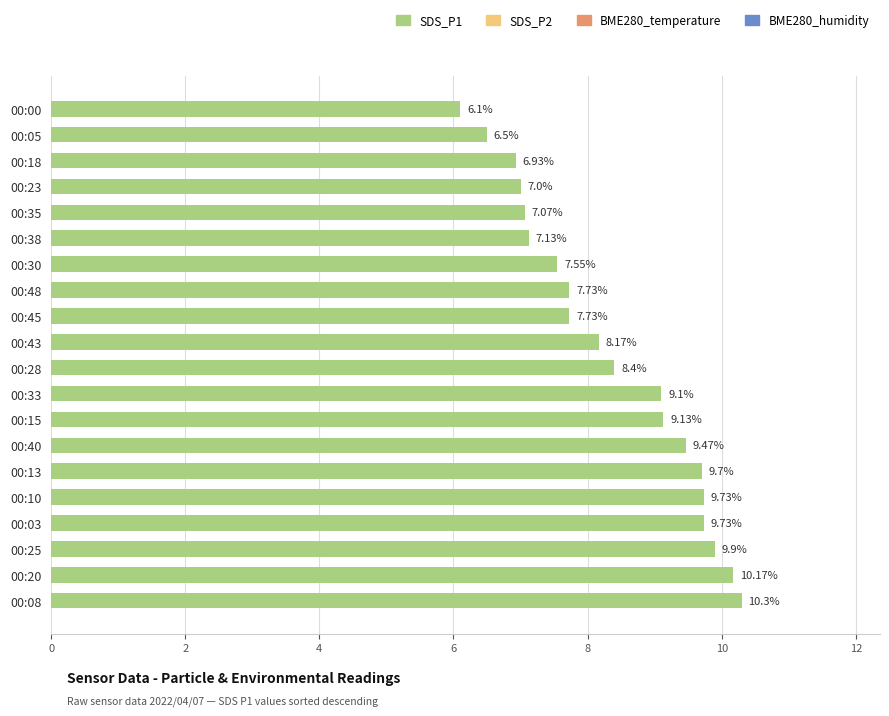

What is the difference between the maximum and minimum values?

4.2